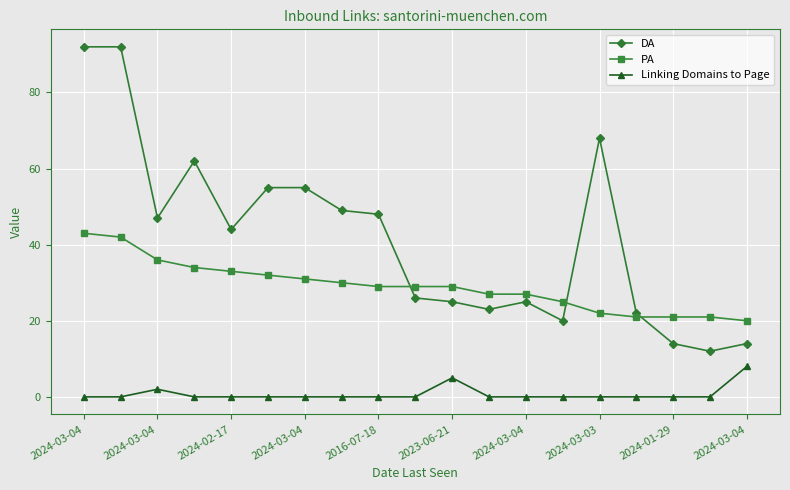

True or false: Linking Domains to Page and DA intersect in this chart.

False